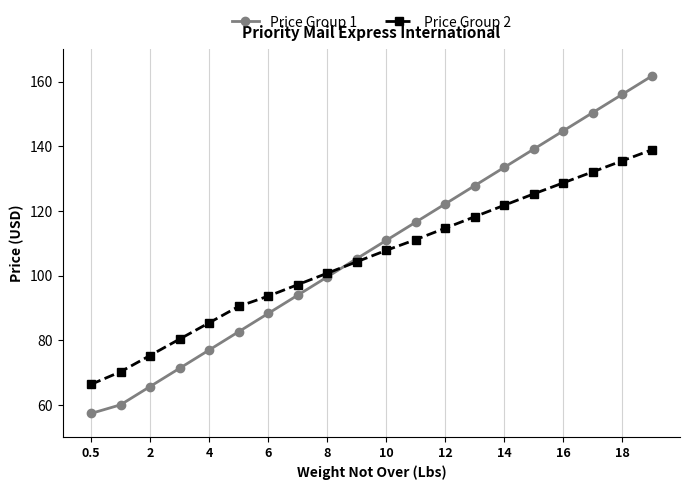

What is the average value of the Price Group 1 series?

108.2